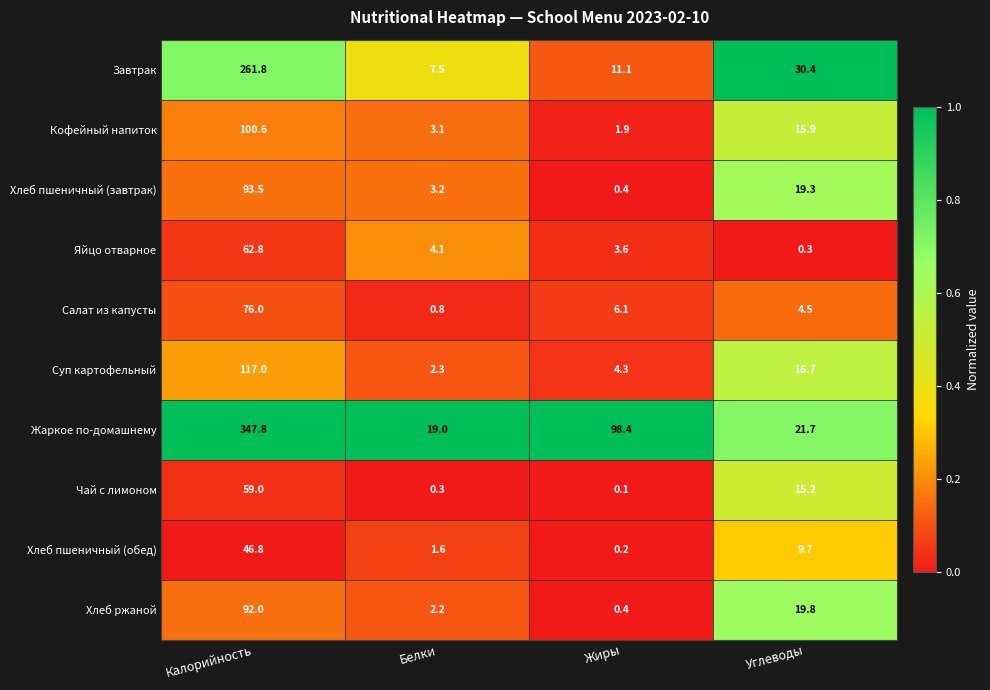

Which label corresponds to the largest value in the chart?

Калорийность